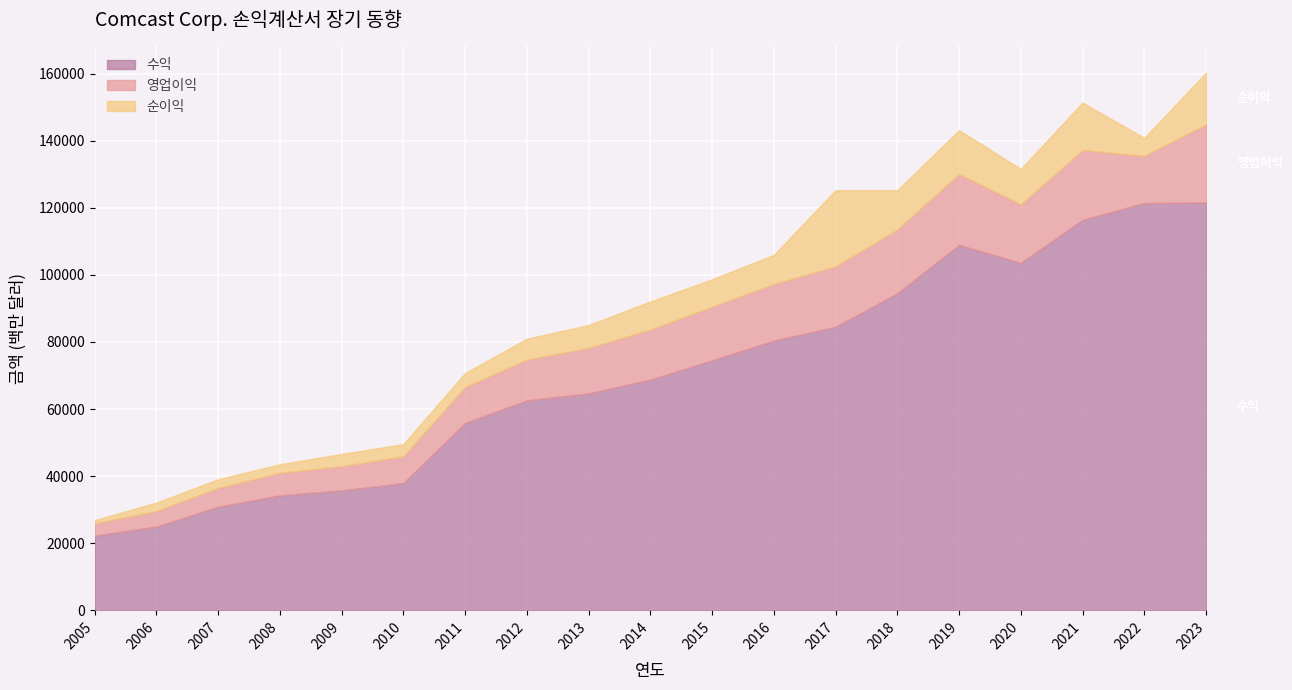

How many values in the 순이익 series are below 6816?

9